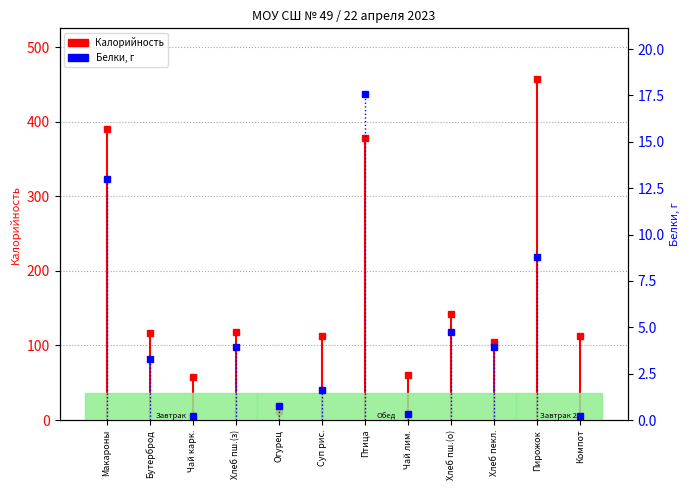

Between Огурец and Хлеб пш.(з), which is larger?

Хлеб пш.(з)